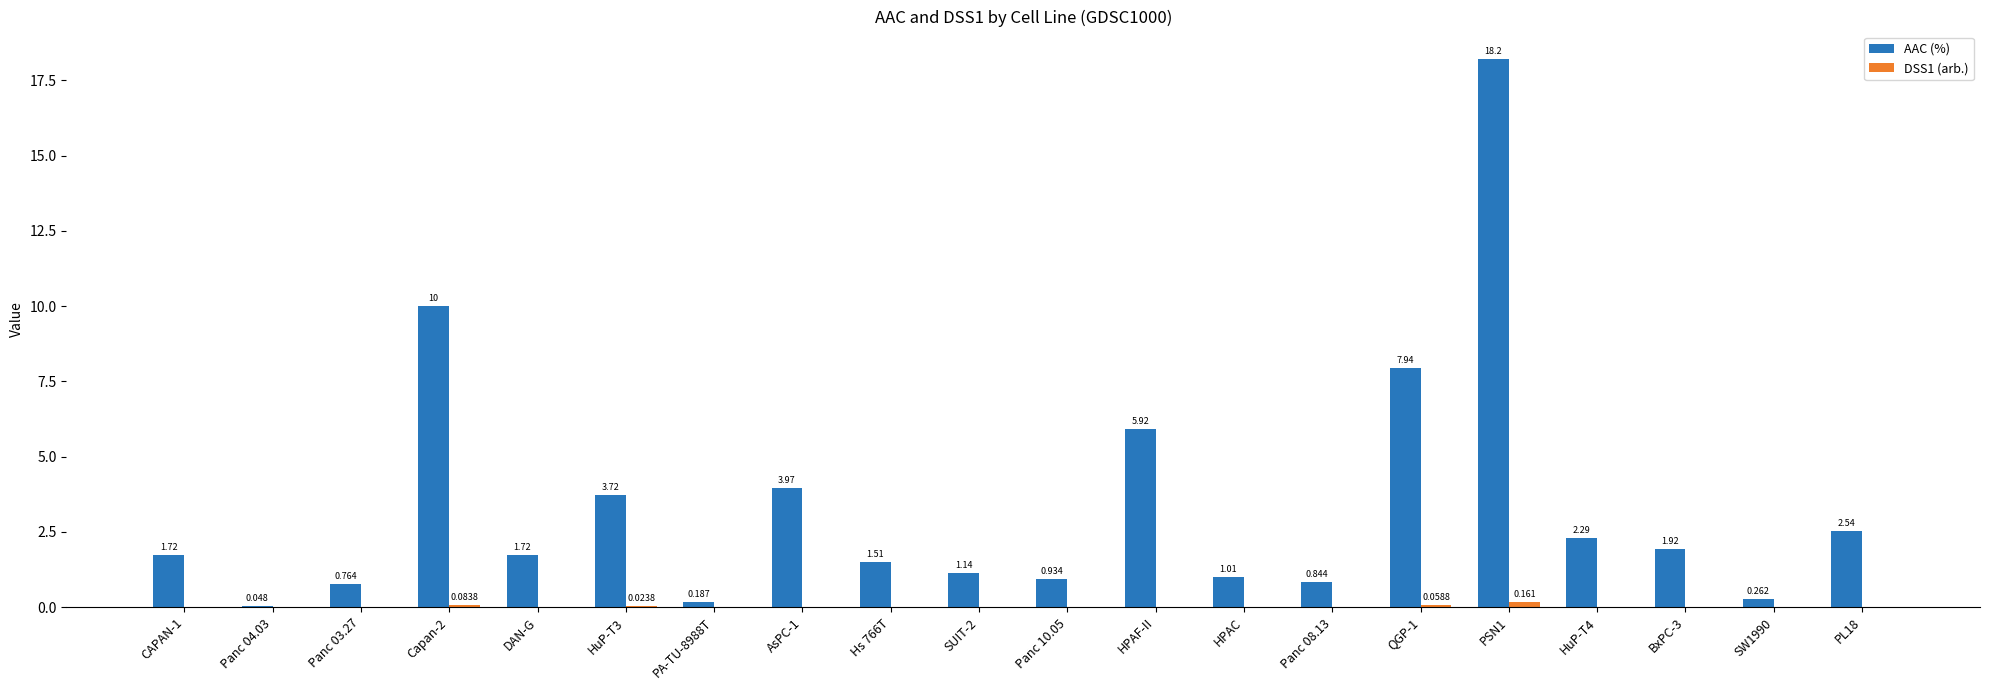

Which series changed the most between DAN-G and Panc 10.05?

AAC (%)